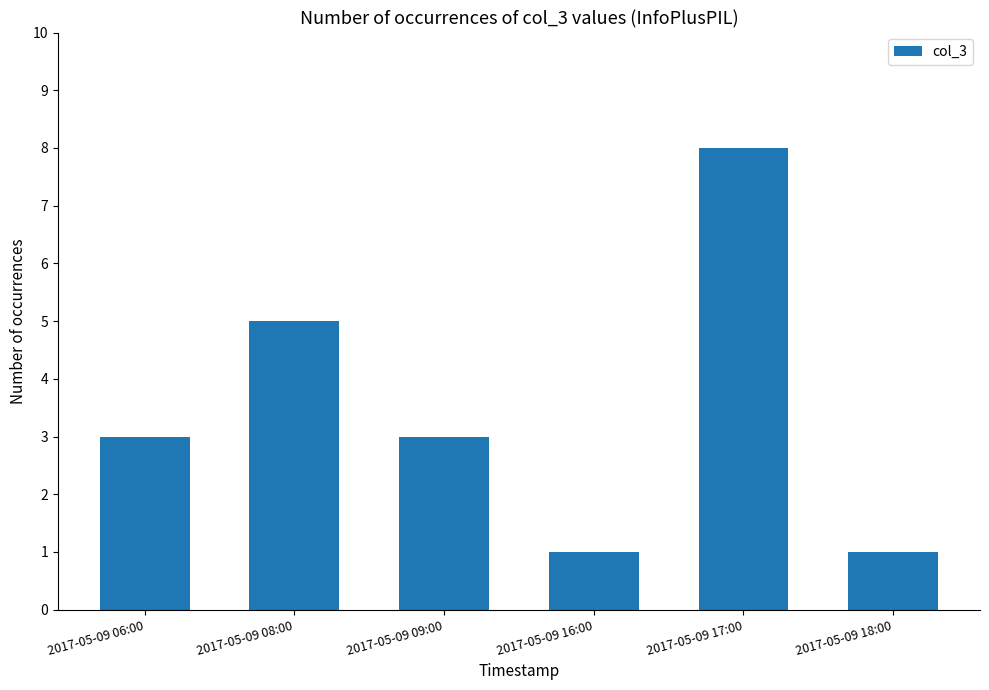

What is the difference between the second highest and minimum values?

4